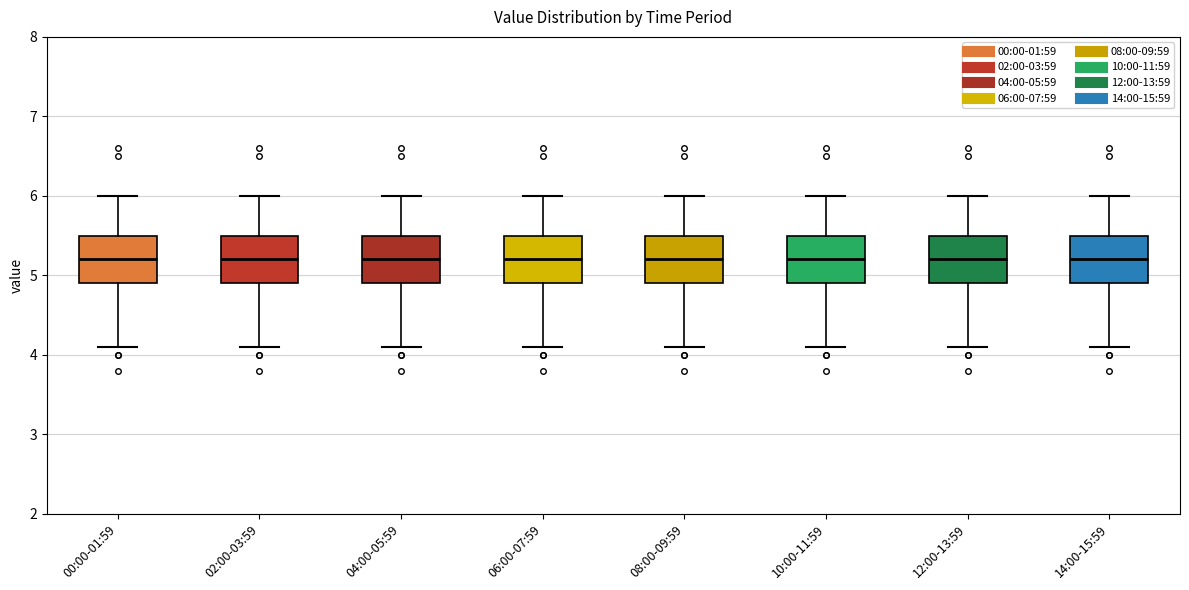

Reading left to right, read every box against the y-axis: the position of its median line, the range the box covers, and the ends of its whiskers. The values are not printed on the chart, so give them approximately, as read against the axis.

00:00-01:59: median 5.2, box 4.9 to 5.5, whiskers 4.1 to 6.0
02:00-03:59: median 5.2, box 4.9 to 5.5, whiskers 4.1 to 6.0
04:00-05:59: median 5.2, box 4.9 to 5.5, whiskers 4.1 to 6.0
06:00-07:59: median 5.2, box 4.9 to 5.5, whiskers 4.1 to 6.0
08:00-09:59: median 5.2, box 4.9 to 5.5, whiskers 4.1 to 6.0
10:00-11:59: median 5.2, box 4.9 to 5.5, whiskers 4.1 to 6.0
12:00-13:59: median 5.2, box 4.9 to 5.5, whiskers 4.1 to 6.0
14:00-15:59: median 5.2, box 4.9 to 5.5, whiskers 4.1 to 6.0